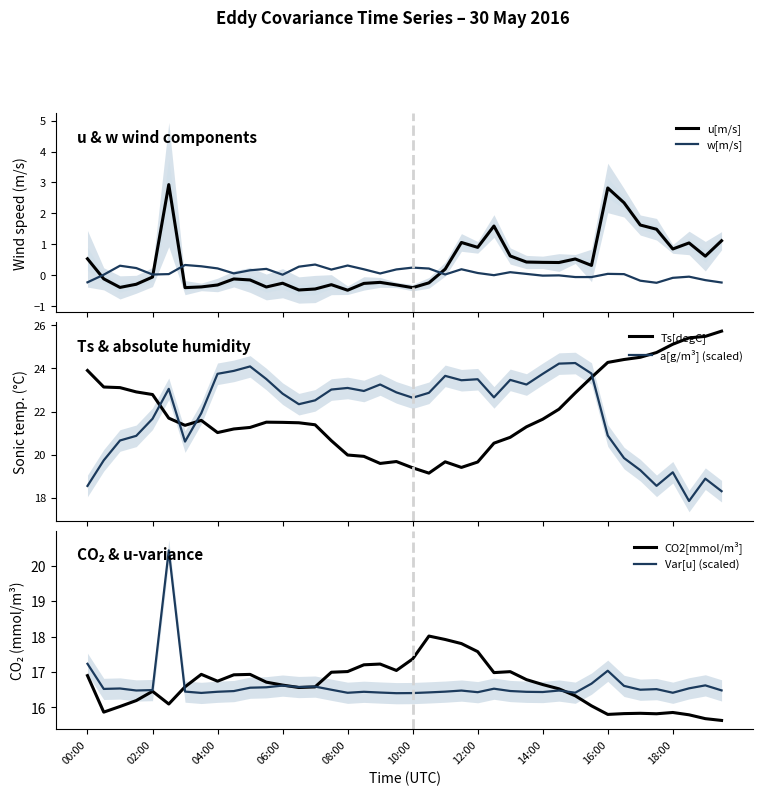

What is the difference between the highest and lowest values at 11?

23.9